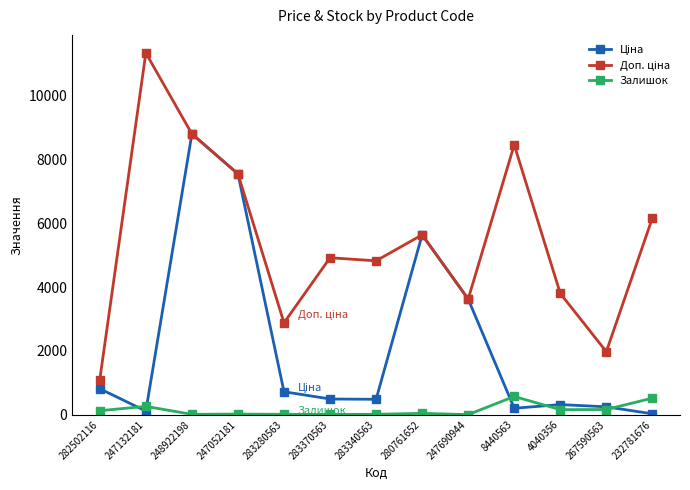

How many series are shown in this chart?

3